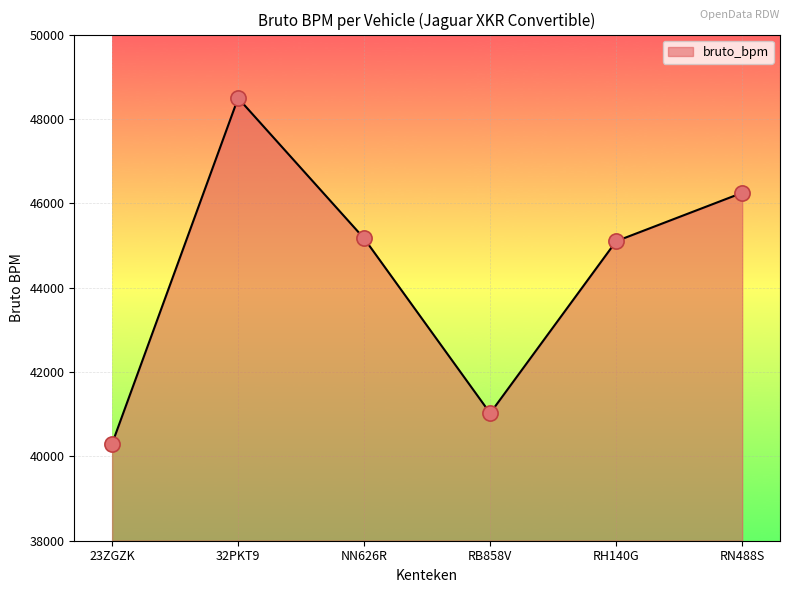

Approximately how many times larger is the value at RB858V compared to NN626R?

0.9